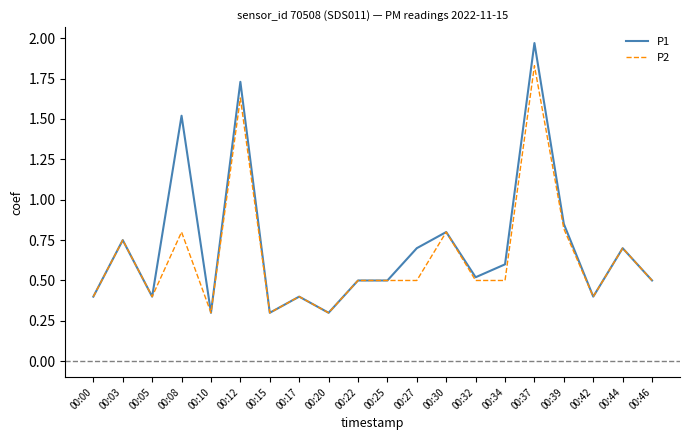

What is the average value of the P1 series?

0.7